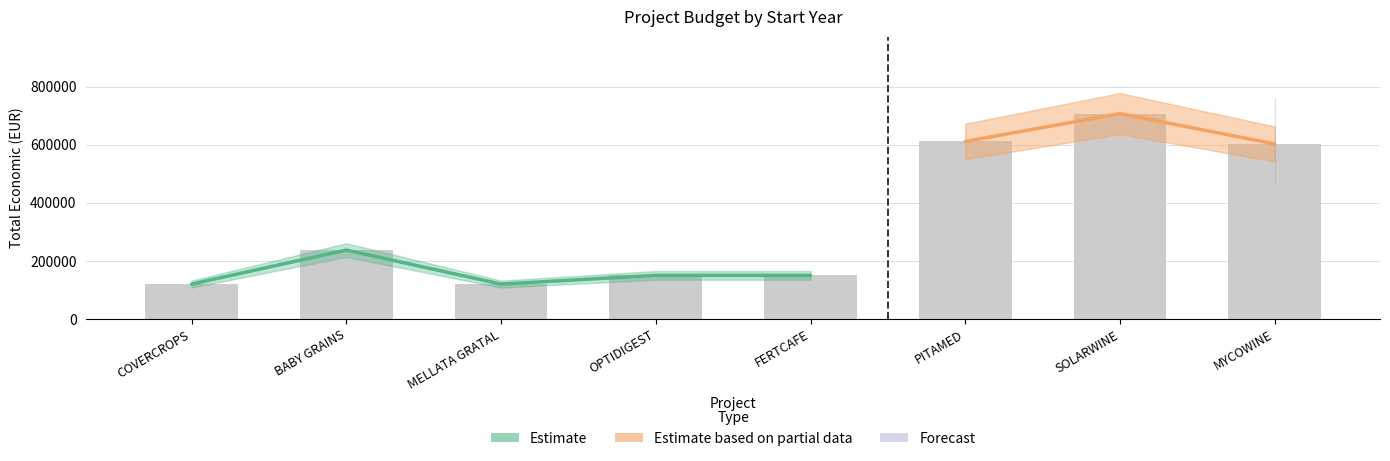

How many bars are there in total?

8